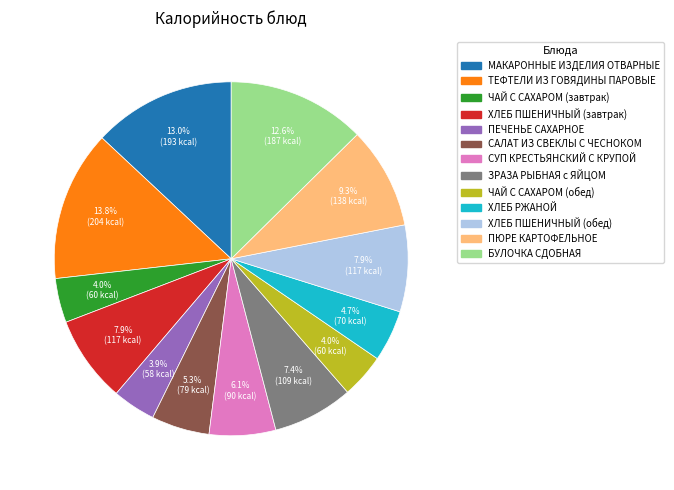

What percentage is NOT represented by ЗРАЗА РЫБНАЯ с ЯЙЦОМ?

92.6%